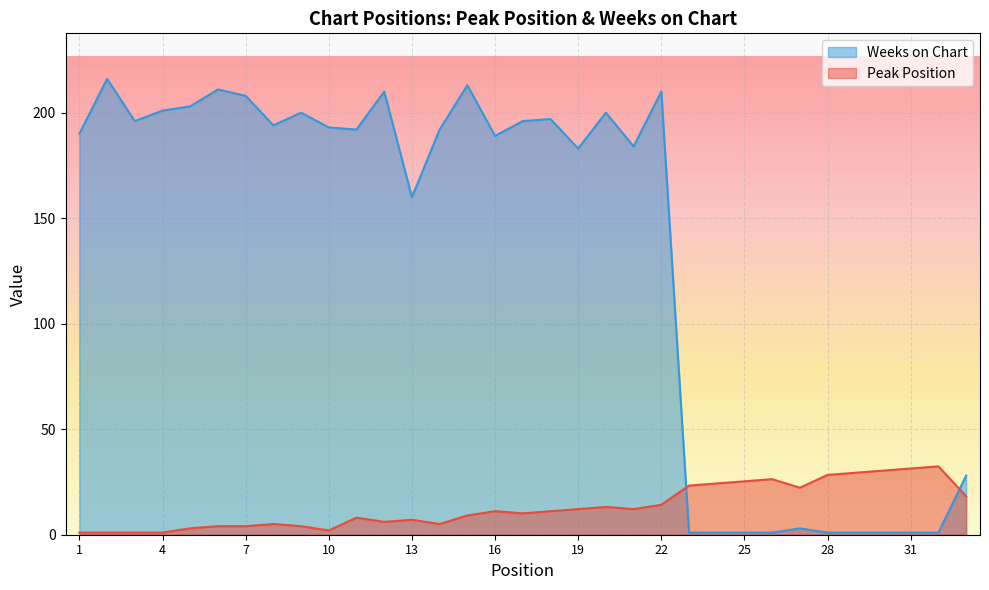

Is the value of Peak Position at 18 greater than the value of Weeks on Chart at 7?

No